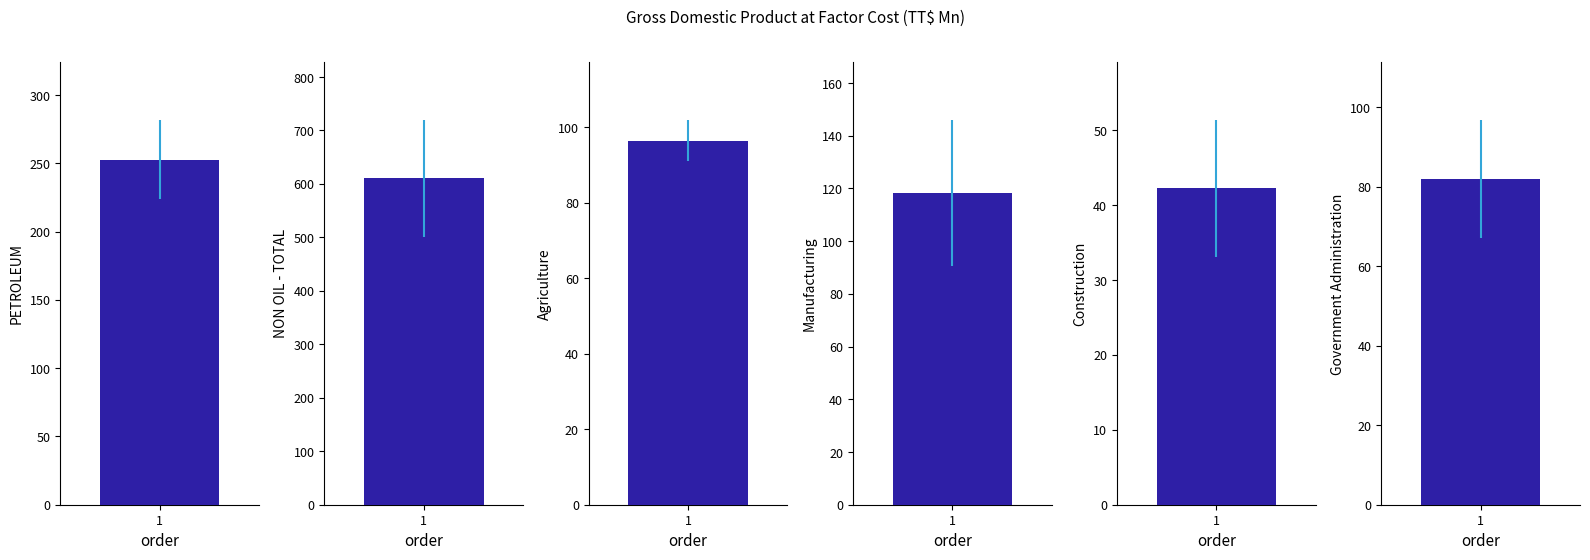

What is the average value of the PETROLEUM series?

252.8